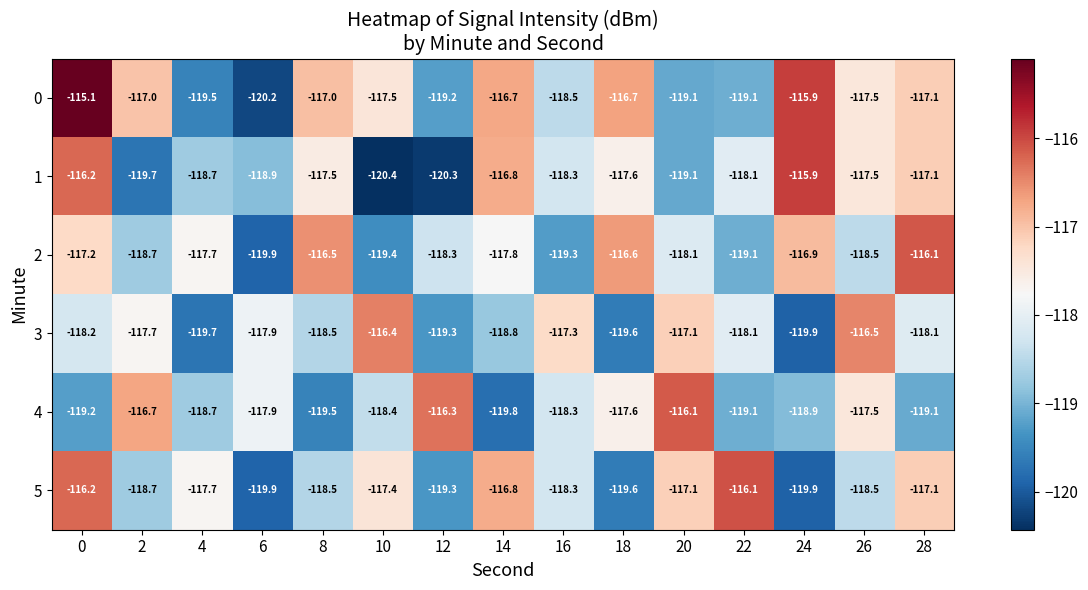

What is the smallest value displayed?

-120.4